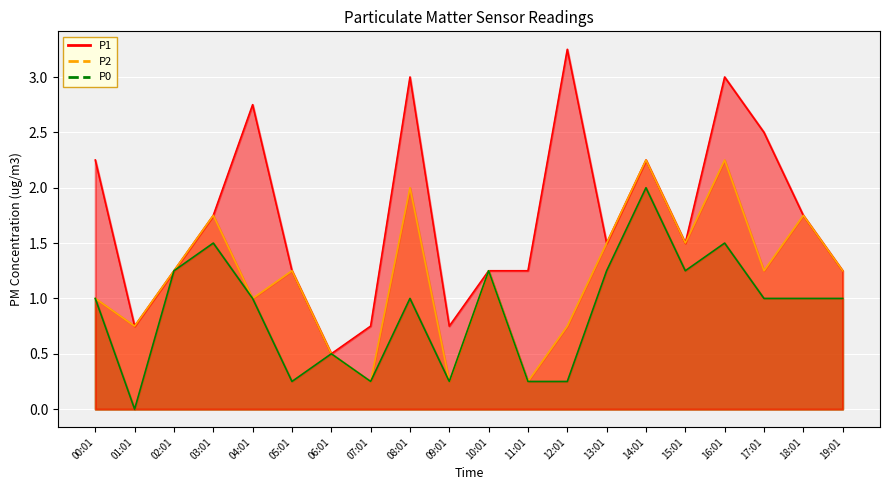

At 06:01, list the series in order from smallest to largest.

P1, P2, P0